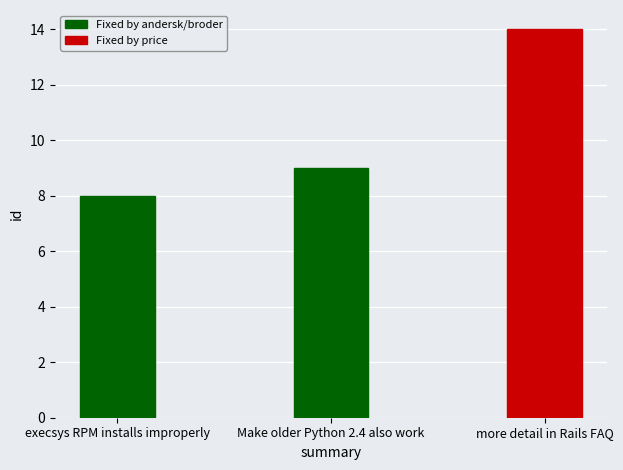

What is the change in value from execsys RPM installs improperly to Make older Python 2.4 also work?

+1